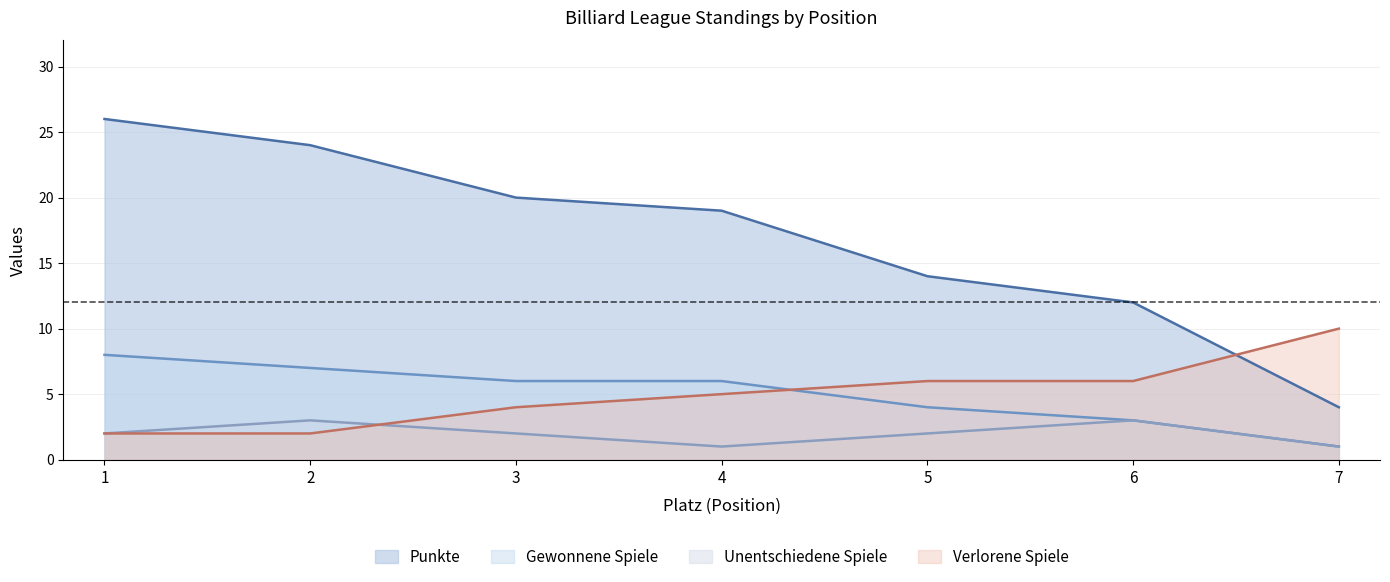

What are all the series names shown in the legend?

Punkte, Gewonnene Spiele, Unentschiedene Spiele, Verlorene Spiele